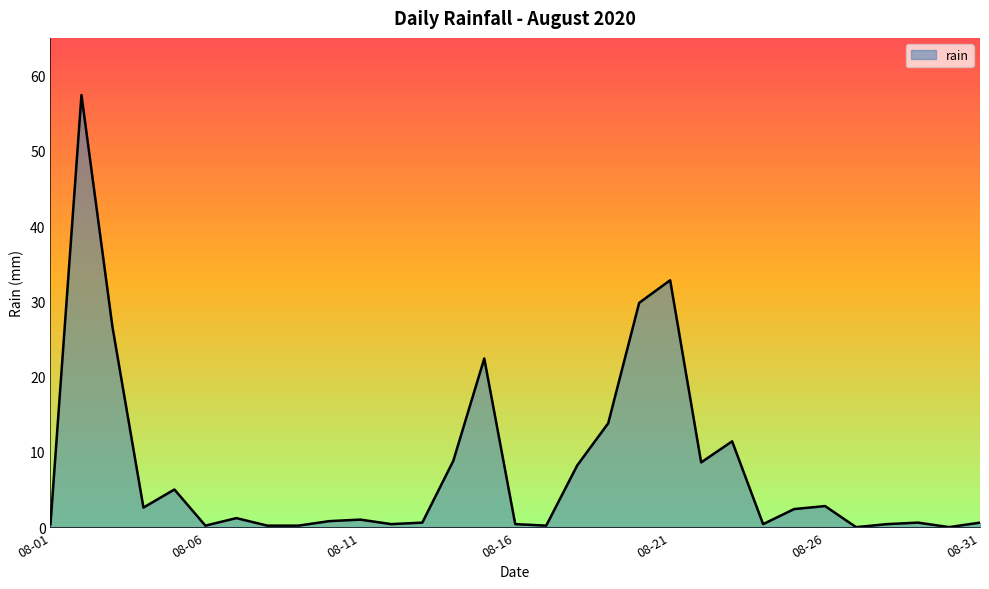

What is the greatest value displayed?

57.4